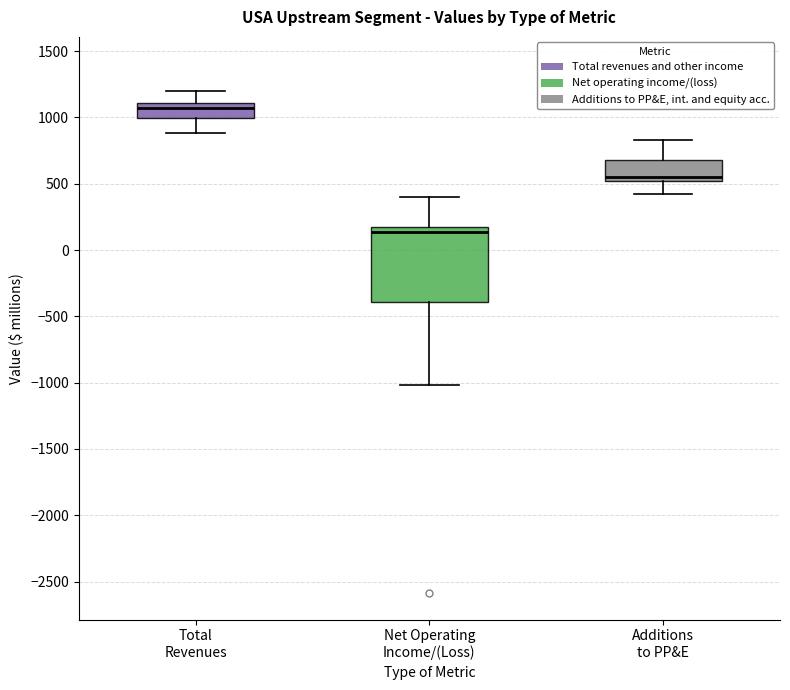

Reading left to right, transcribe this box plot: for each box, give where its median line is, the range the box spans, and where its two whiskers end, as read against the y-axis. The values are not printed on the chart, so give them approximately, as read against the axis.

Total Revenues: median 1050, box 1000 to 1100, whiskers 900 to 1200
Net Operating Income/(Loss): median 150, box -400 to 200, whiskers -1000 to 400
Additions to PP&E: median 550, box 500 to 700, whiskers 450 to 850